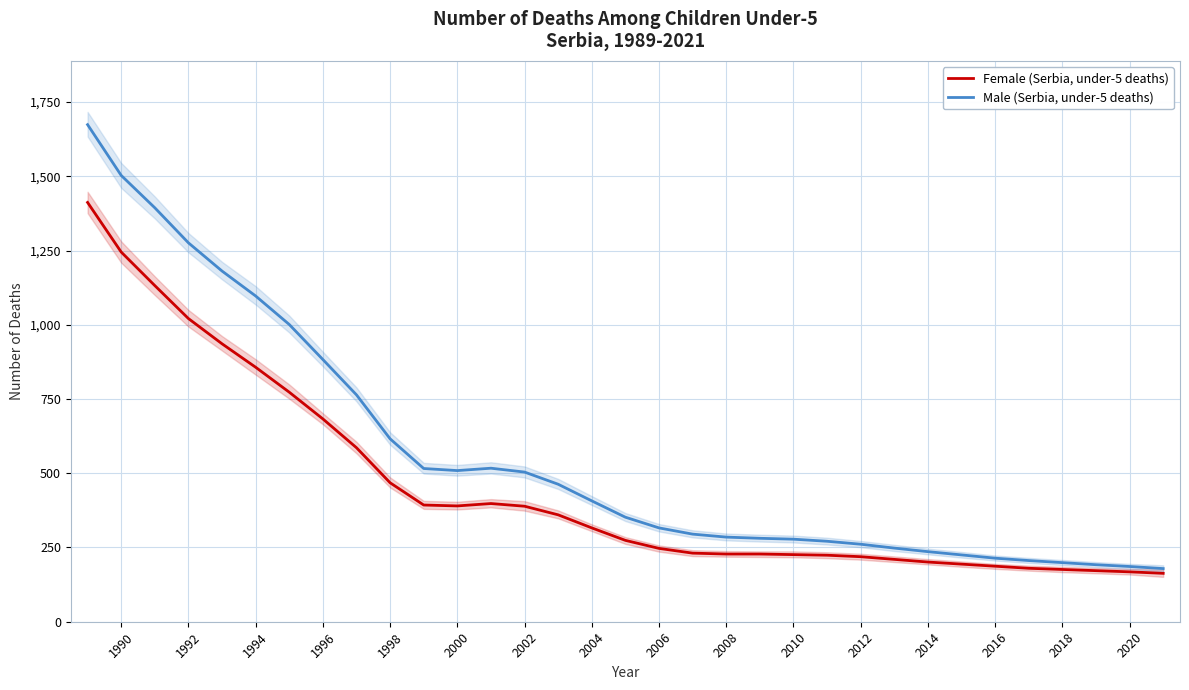

At which label is Male (Serbia, under-5 deaths) closest to 926?

1996